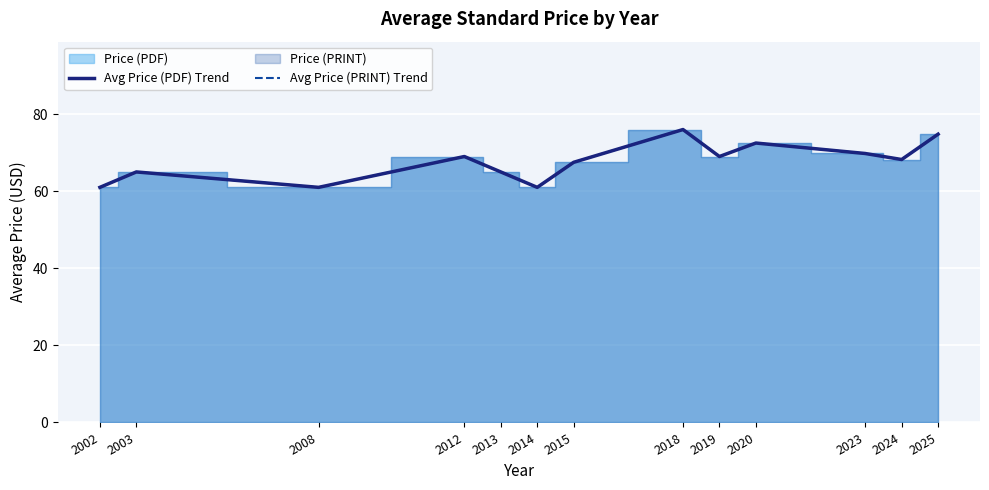

Reading left to right, list all the values displayed in this chart.

Avg Price (PDF) Trend: 2002=61.0	2003=65.0	2008=61.0	2012=69.0	2013=65.0	2014=61.0	2015=67.5	2018=76.0	2019=69.0	2020=72.5	2023=69.8	2024=68.2	2025=74.8
Avg Price (PRINT) Trend: 2002=61.0	2003=65.0	2008=61.0	2012=69.0	2013=65.0	2014=61.0	2015=67.5	2018=76.0	2019=69.0	2020=72.5	2023=69.8	2024=68.2	2025=74.8